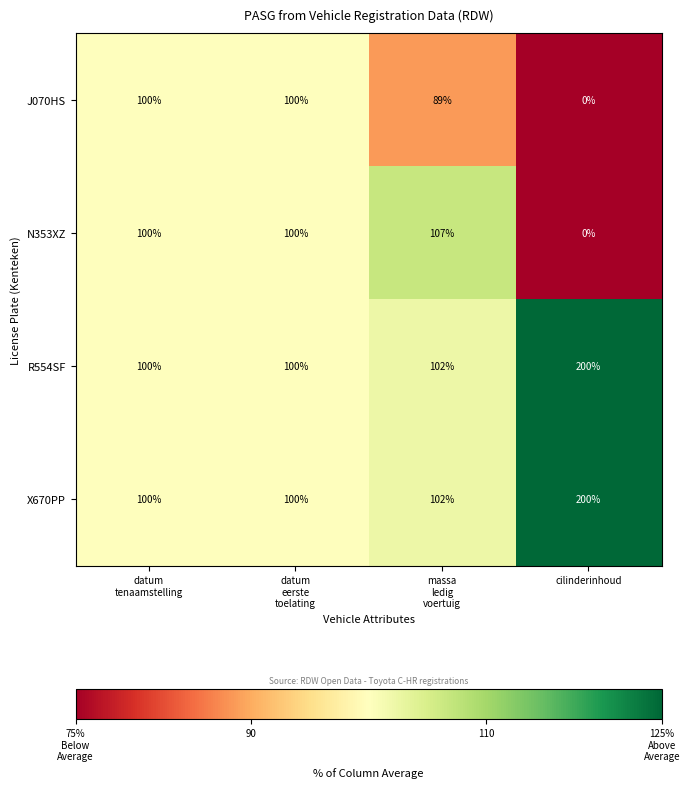

The value of J070HS at cilinderinhoud is 0. True or false?

True